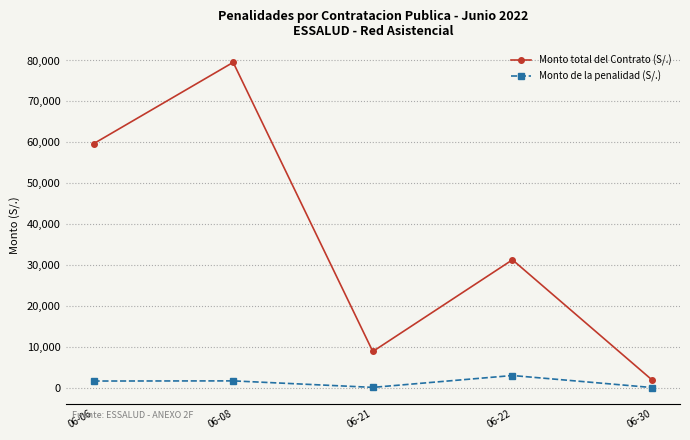

What is the difference between the maximum and second lowest values in the Monto de la penalidad (S/.) series?

2893.7